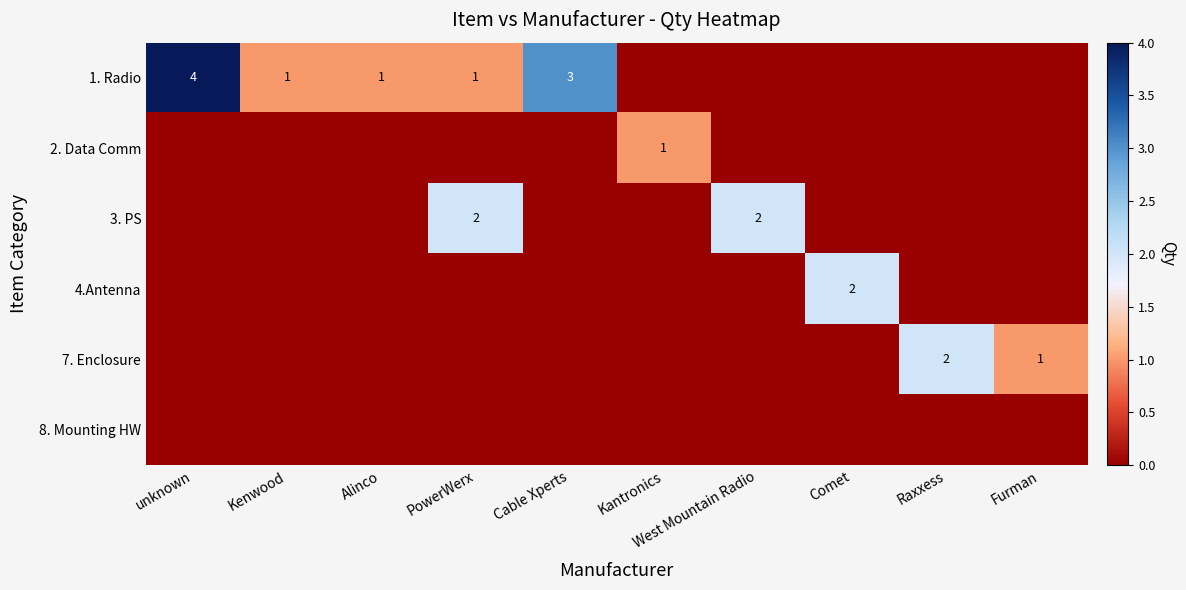

Between Cable Xperts and Furman, which is larger?

Cable Xperts